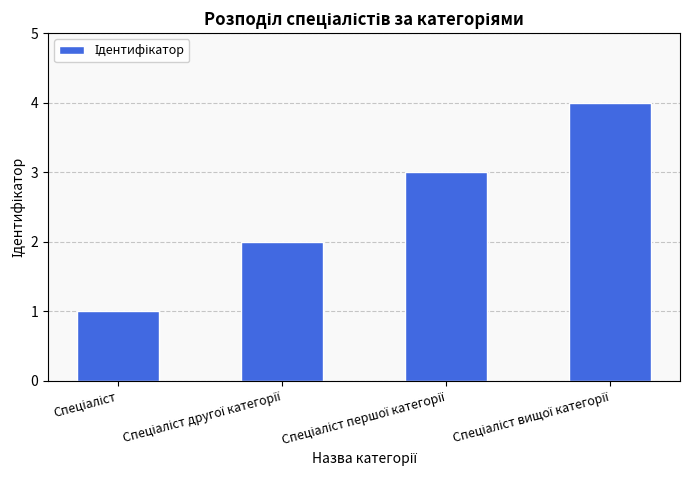

Reading left to right, what are all the values shown in this chart?

1	2	3	4